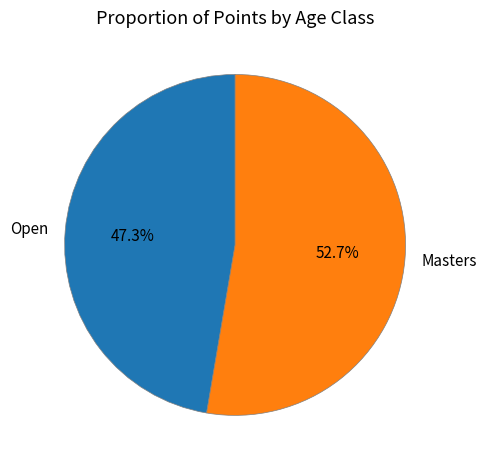

Which category has the smallest portion of the pie?

Open